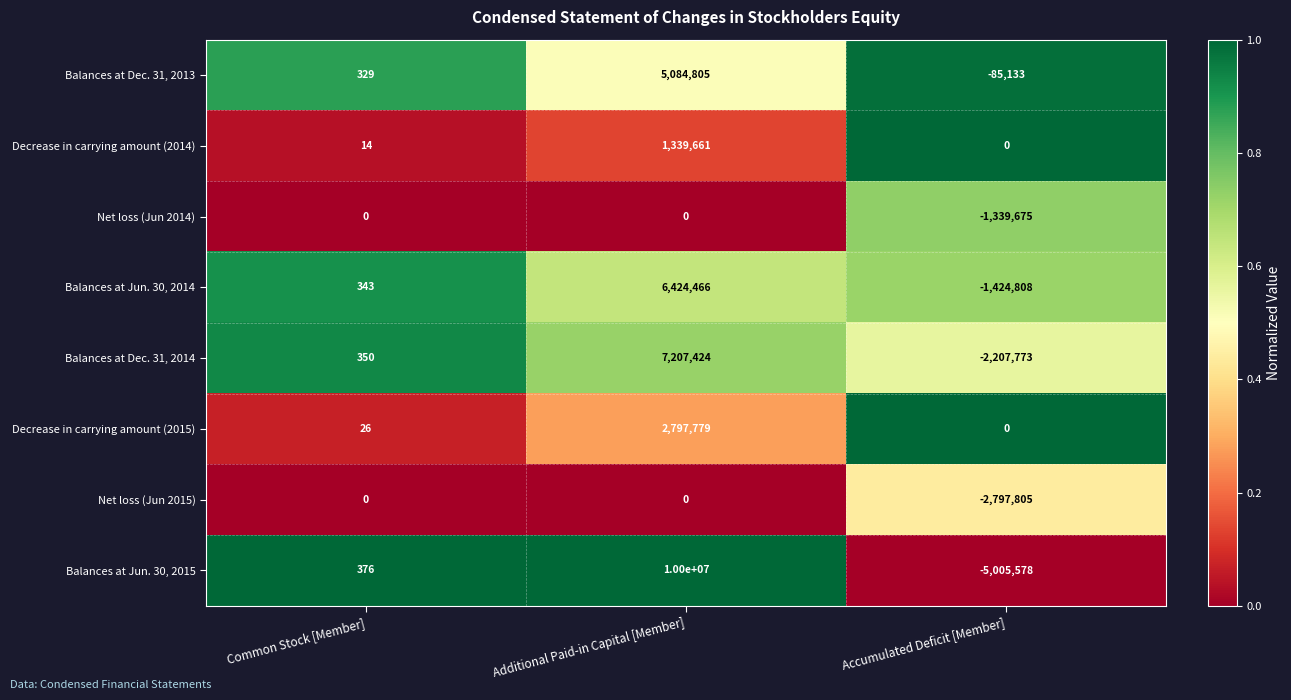

How many categories are shown in the chart?

3